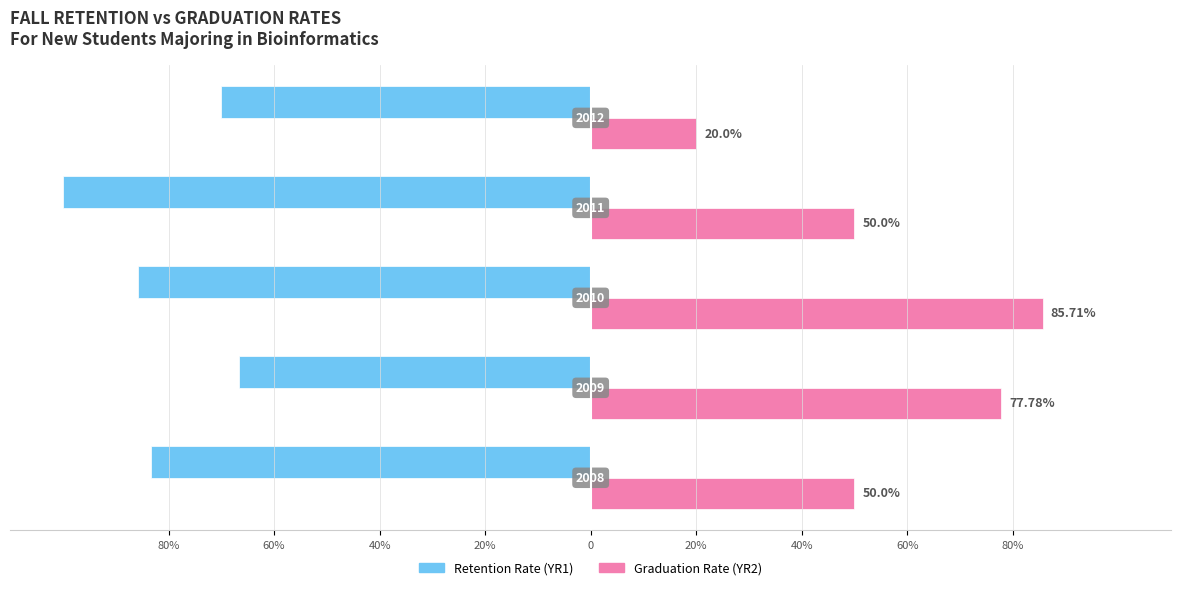

What are all the series names shown in the legend?

Retention Rate (YR1), Graduation Rate (YR2)